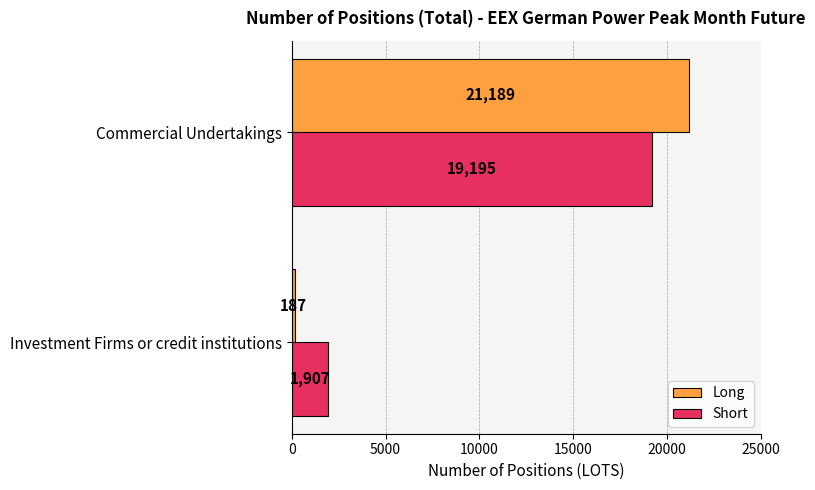

What is the difference between the maximum and minimum values in the Short series?

17288